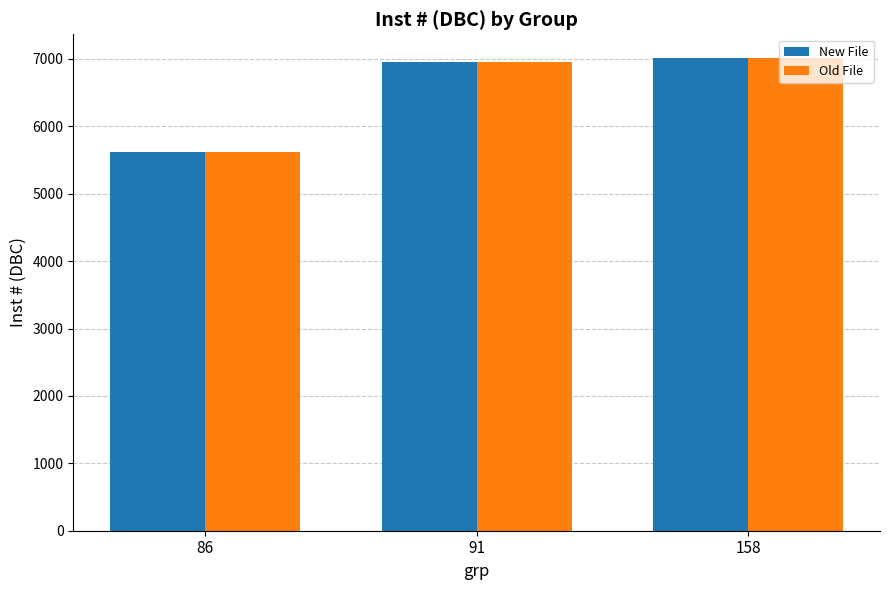

Reading left to right, what are all the values shown in this chart?

New File: 5616	6959	7015
Old File: 5616	6959	7015